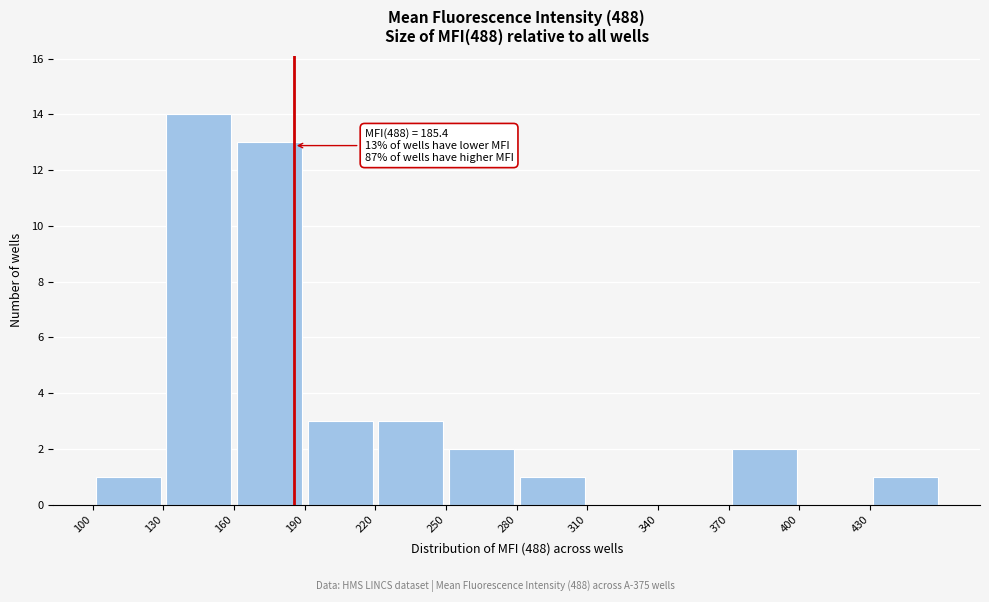

Which range on the x-axis has the tallest bar?

130 to 160